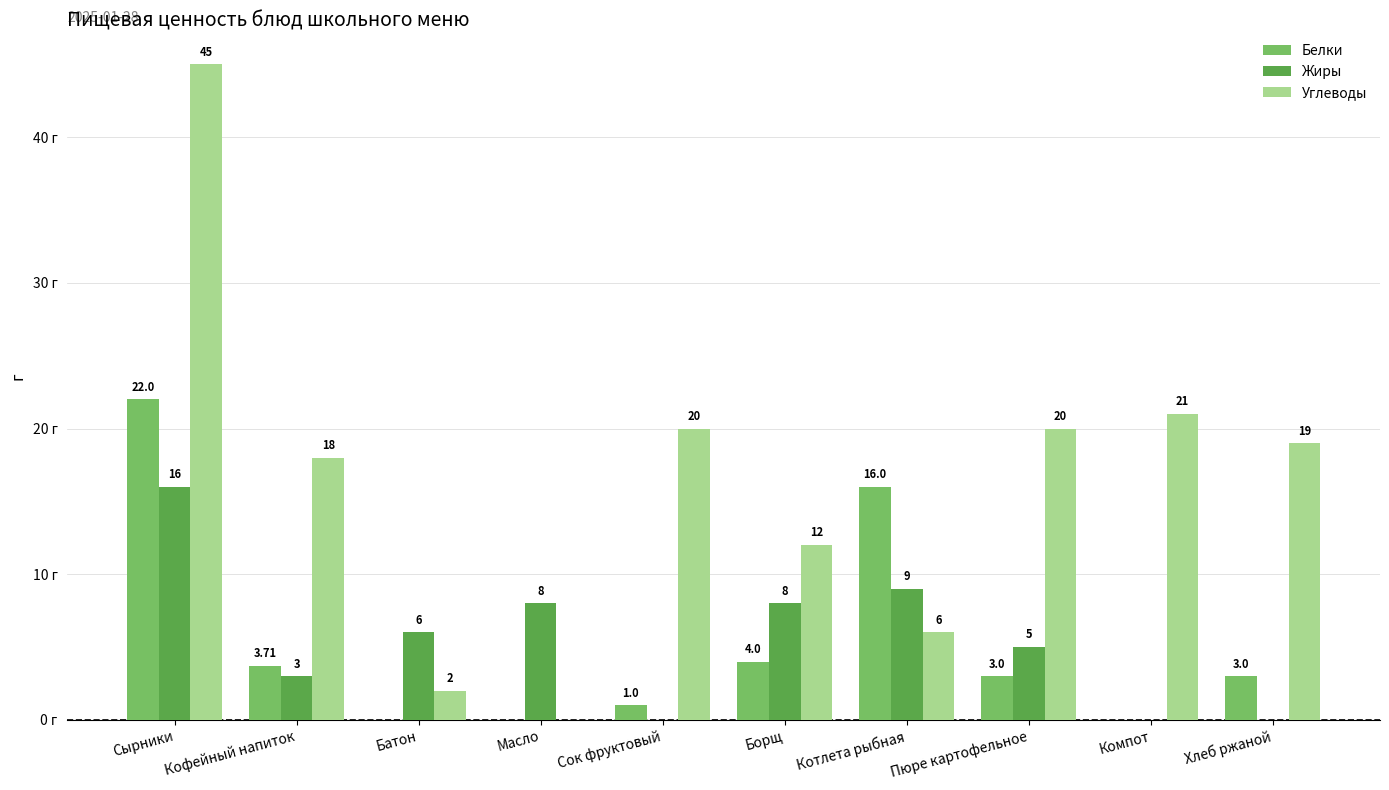

At which category does the chart reach its peak across all series?

Сырники